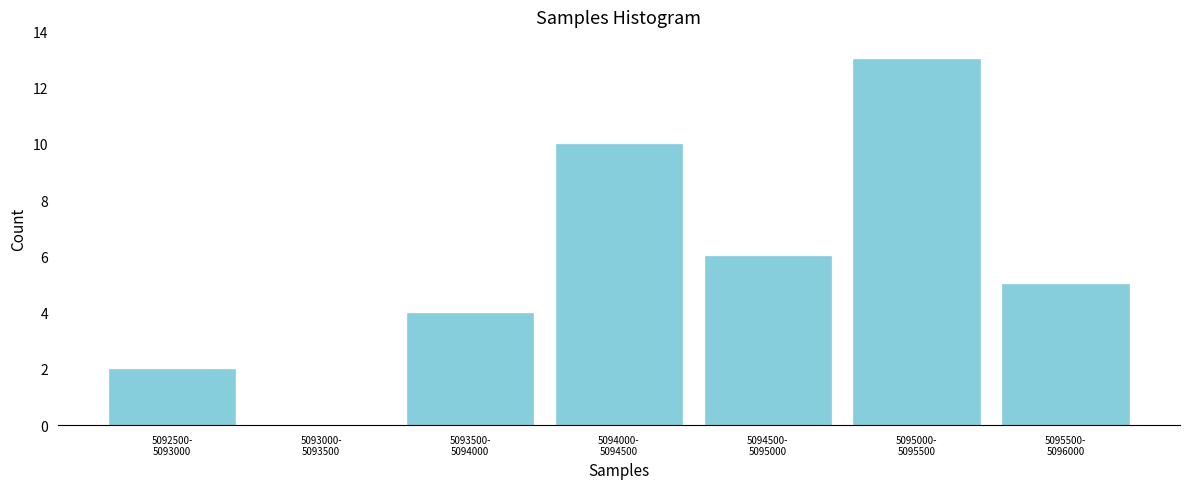

What is the sum of all values?

40